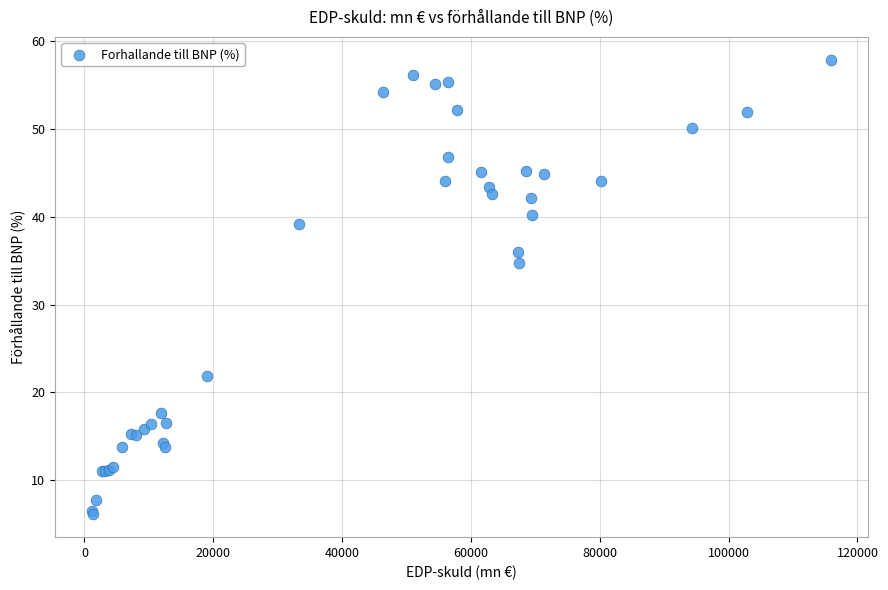

What Y value in the scatter plot is closest to 32?

34.7